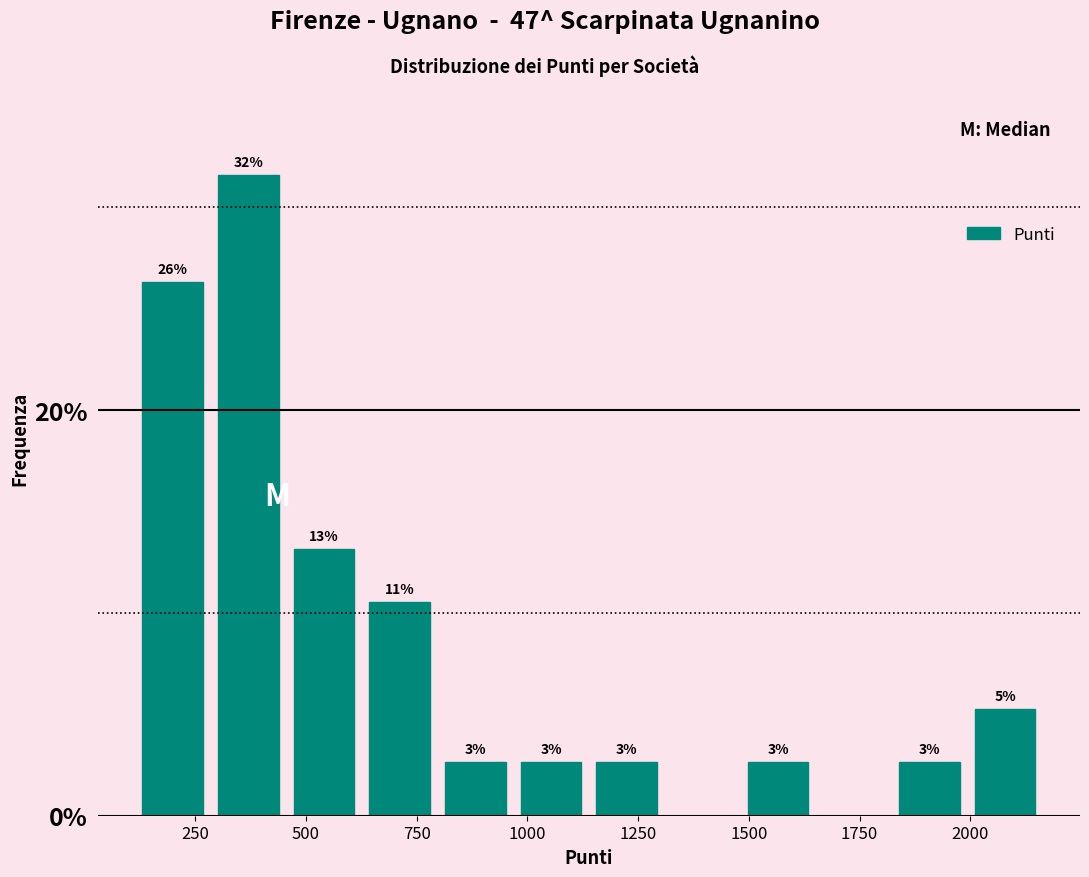

Read against the x-axis, roughly where is the centre of the tallest bar?

350